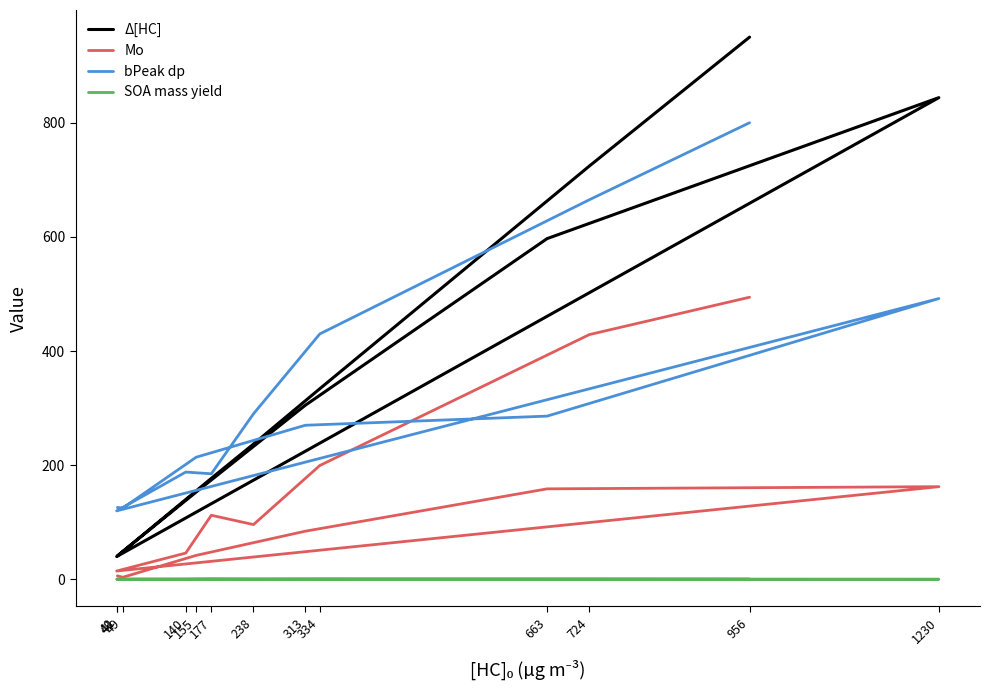

Does the chart display data point markers on the line(s)?

No